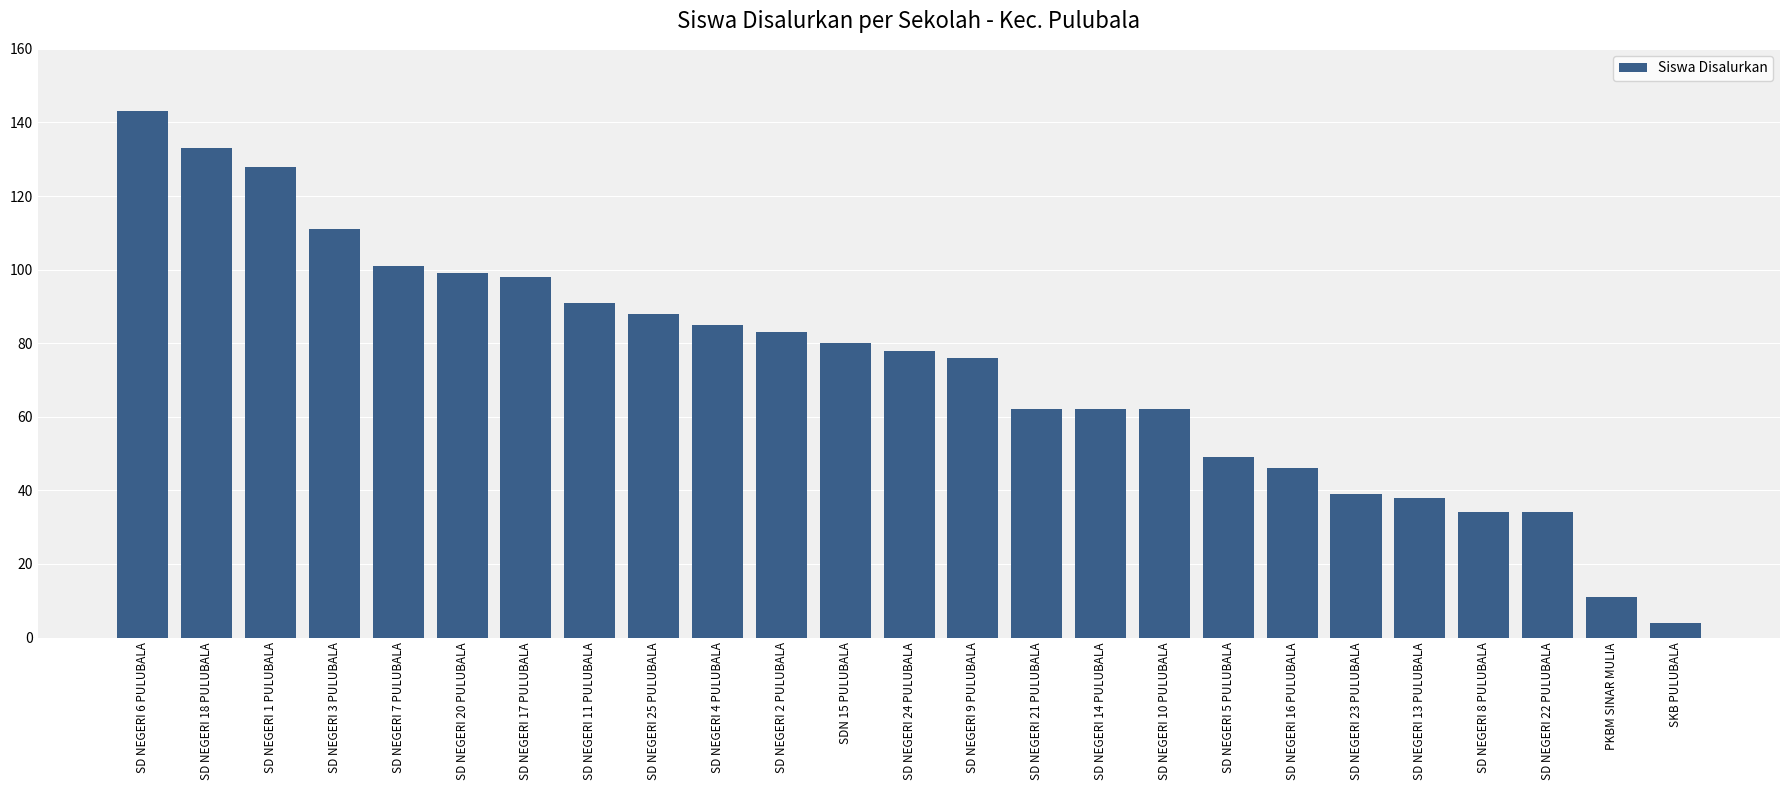

Does the chart contain stacked bars?

No